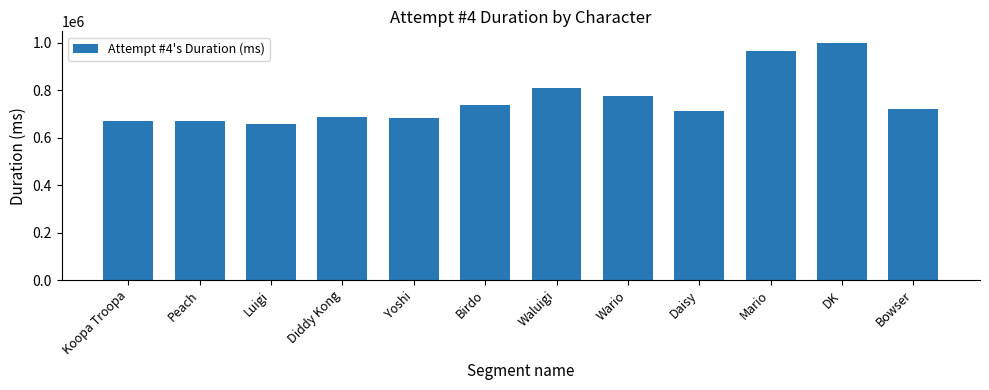

The value at Diddy Kong is 908190. True or false?

False